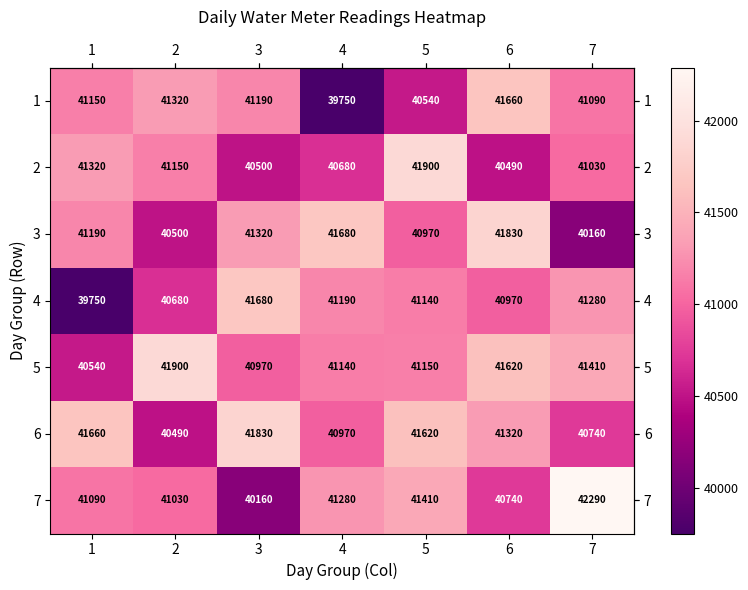

Between 2 and 3, which series saw the biggest shift?

6